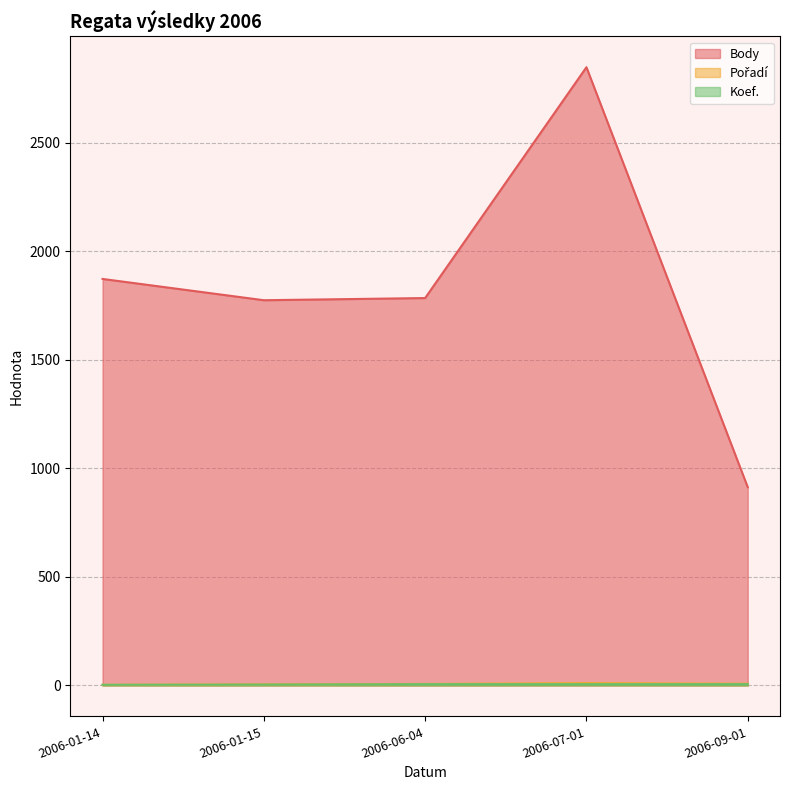

What is the sum of all Pořadí values?

34